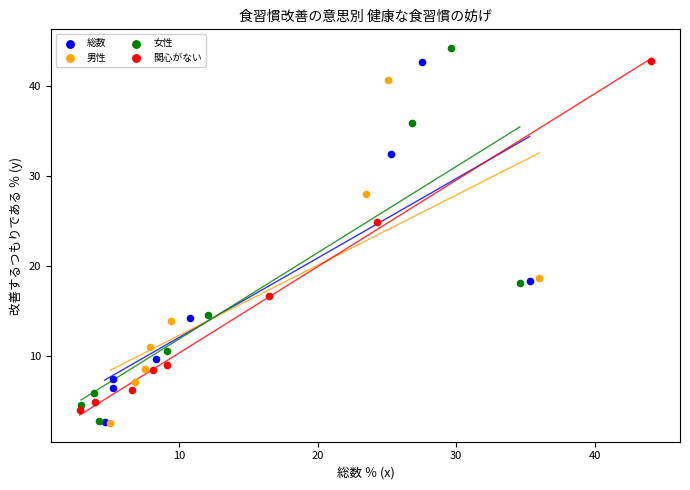

Which series contains the highest Y value?

女性